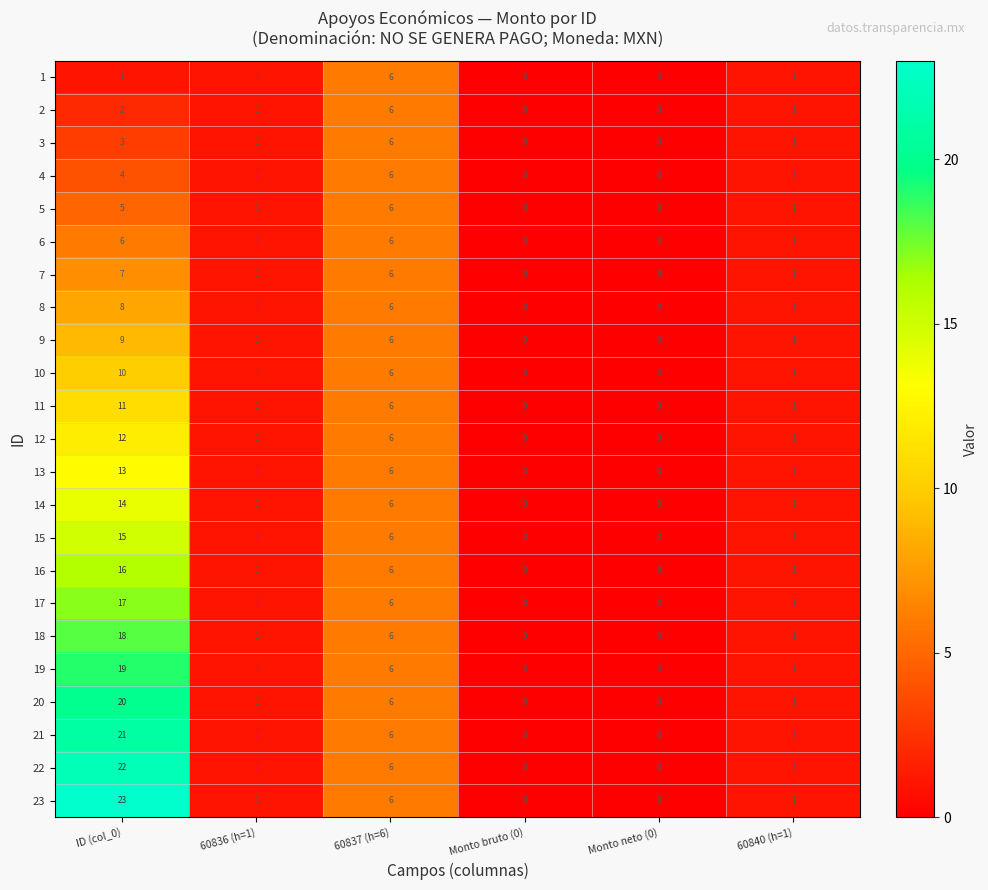

At how many categories does at least one series exceed 16?

1